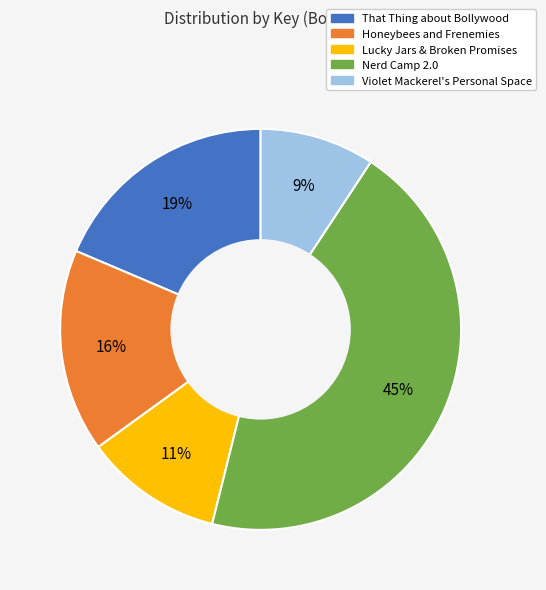

How many segments does this pie chart have?

5